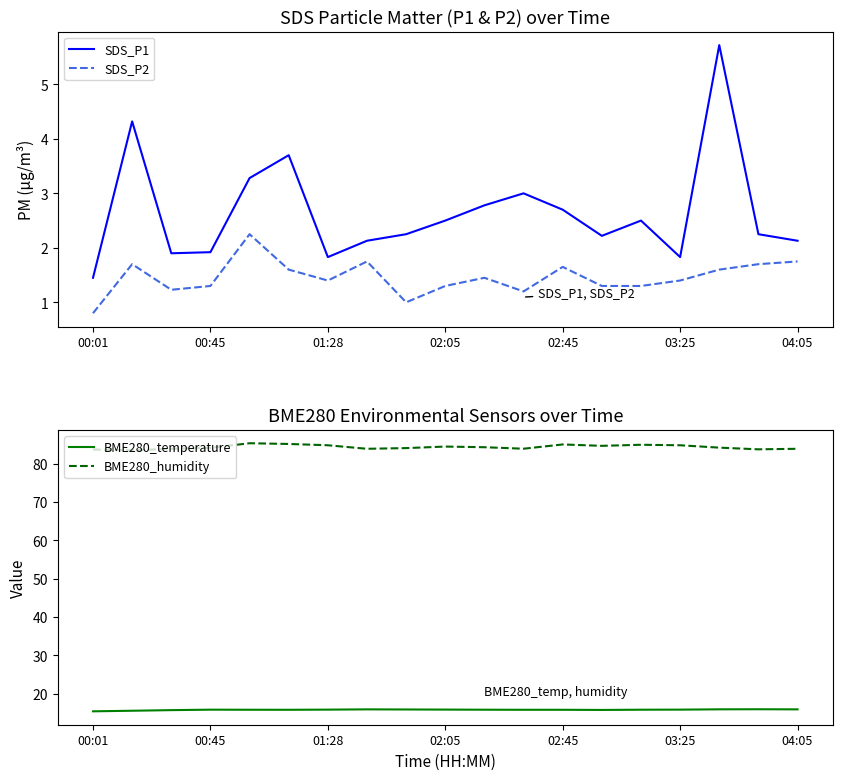

True or false: SDS_P2 and SDS_P1 intersect in this chart.

False